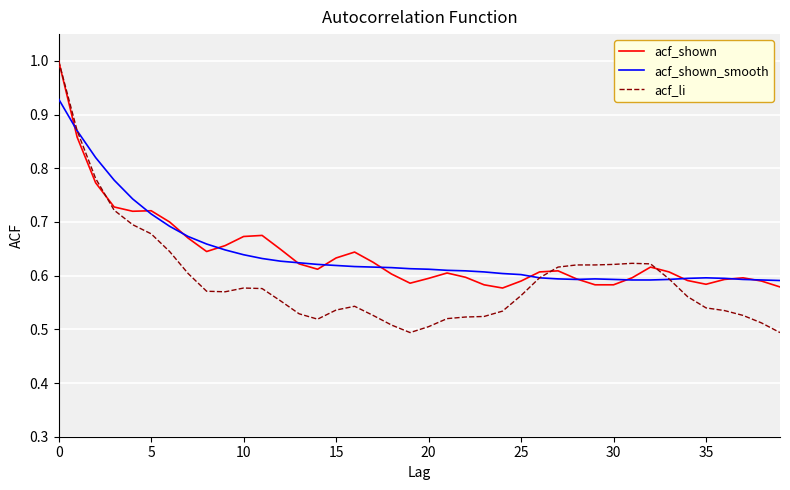

Which series has the widest spread of values?

acf_li